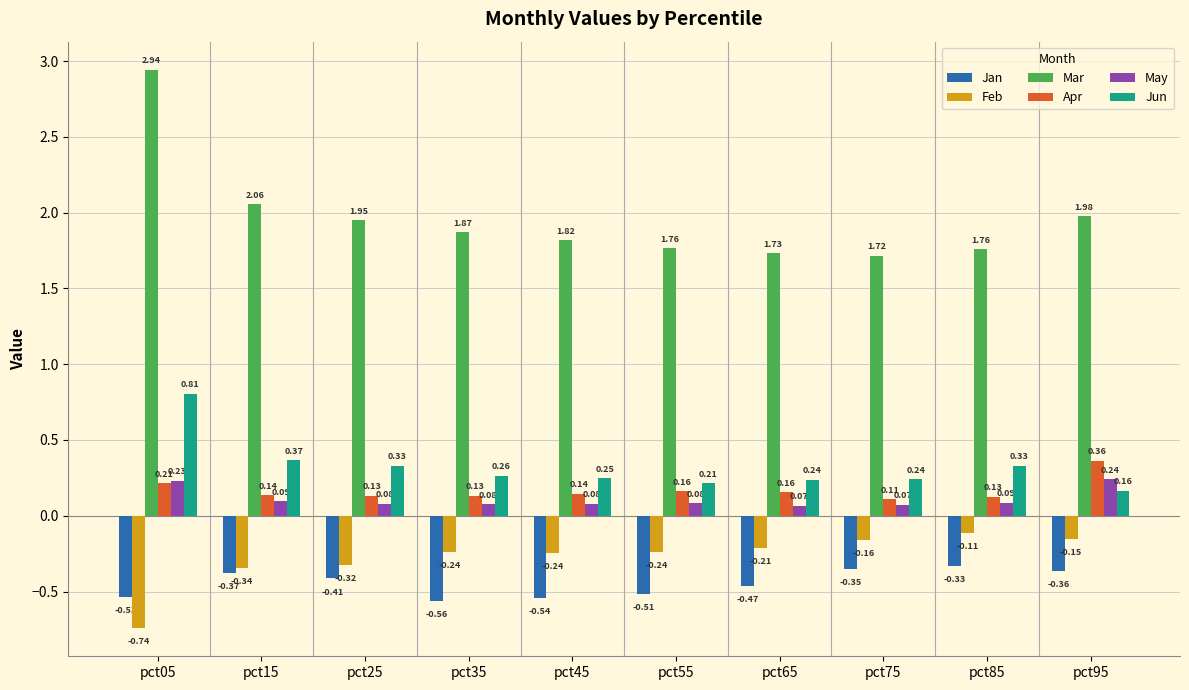

What is the sum of the Jan values at pct85 and pct55?

-0.8